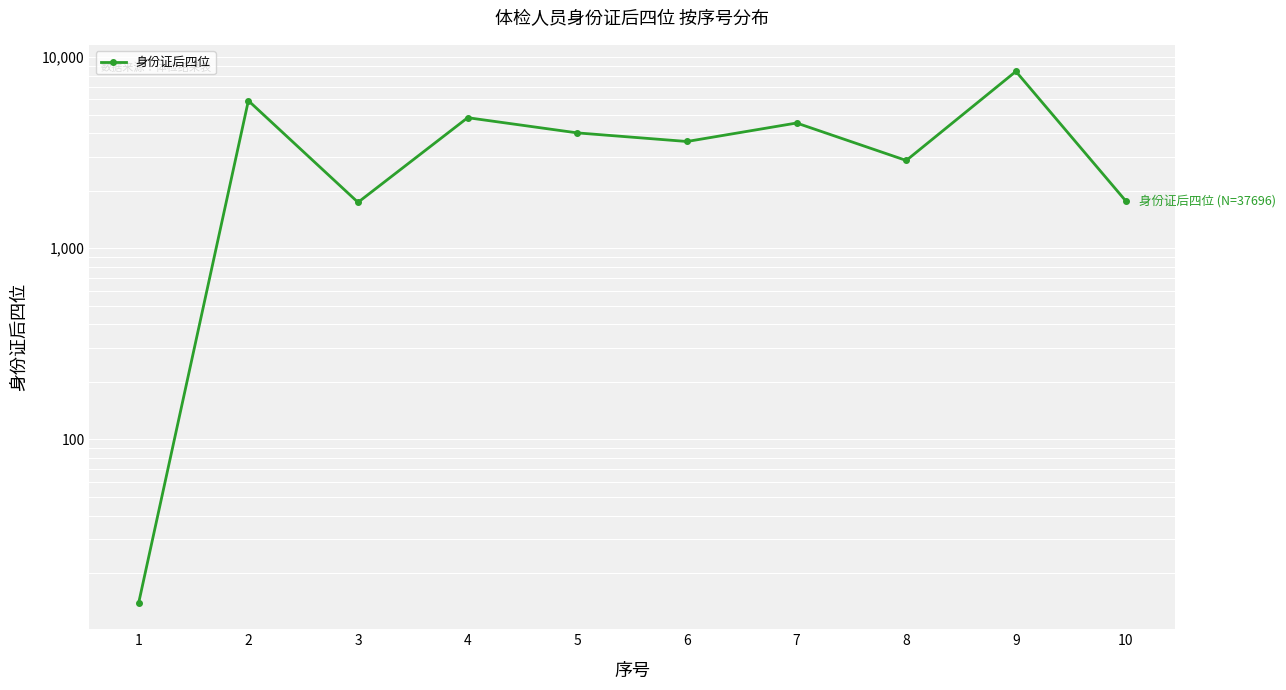

What is the change in value from 8 to 9?

+5536